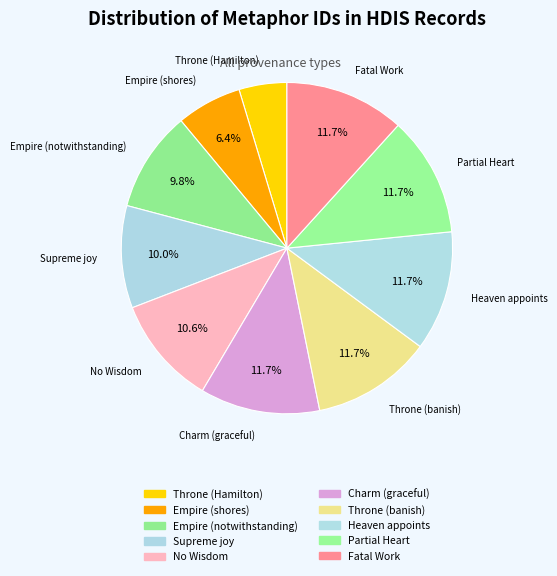

Is Heaven appoints the majority of the pie?

No